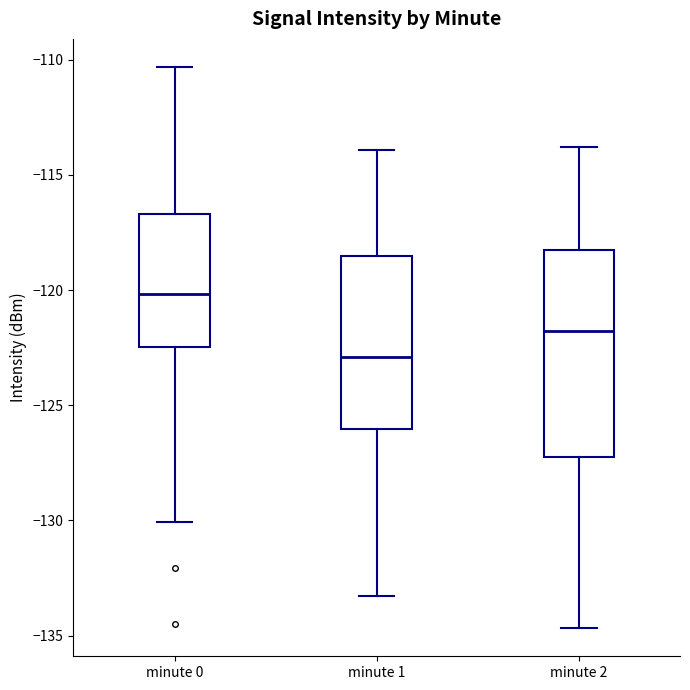

Reading left to right, transcribe this box plot: for each box, give where its median line is, the range the box spans, and where its two whiskers end, as read against the y-axis. The values are not printed on the chart, so give them approximately, as read against the axis.

minute 0: median -120.0, box -122.5 to -116.5, whiskers -130.0 to -110.5
minute 1: median -123.0, box -126.0 to -118.5, whiskers -133.5 to -114.0
minute 2: median -122.0, box -127.0 to -118.5, whiskers -134.5 to -114.0